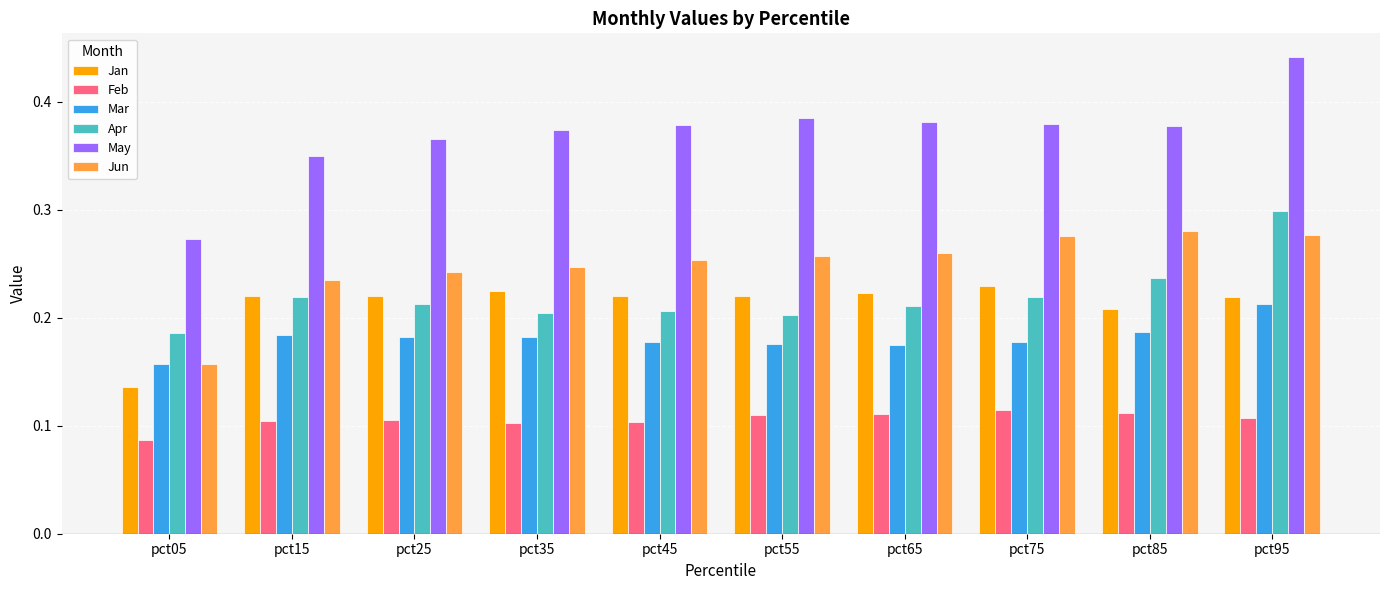

True or false: May has a value of 0.6 at pct55.

False